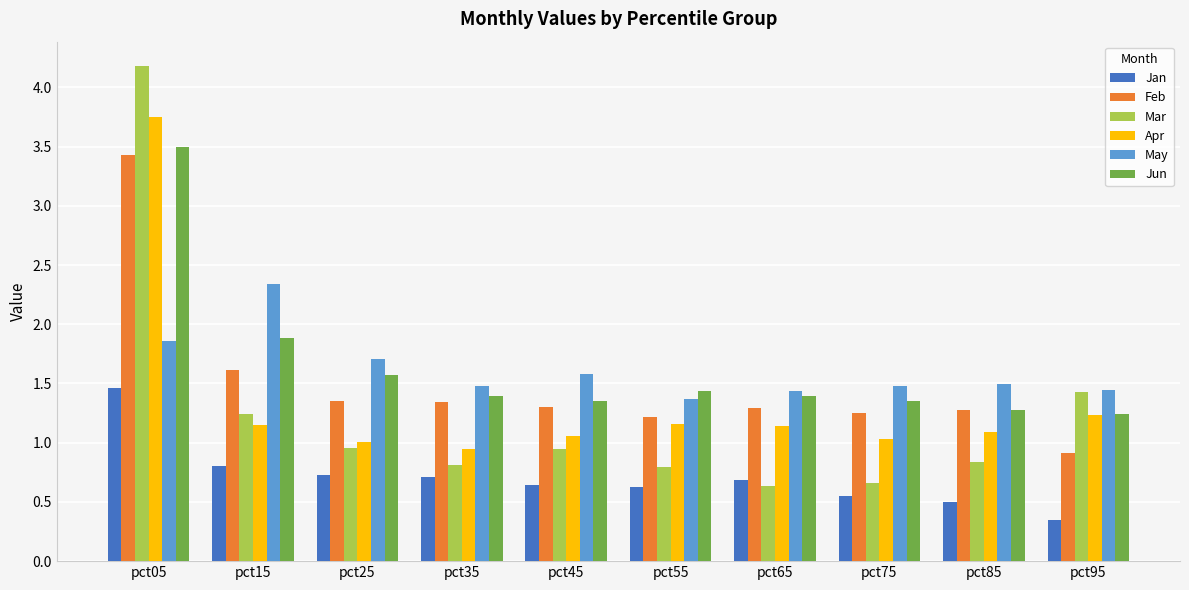

What is the difference between the second highest and second lowest values in the May series?

0.4